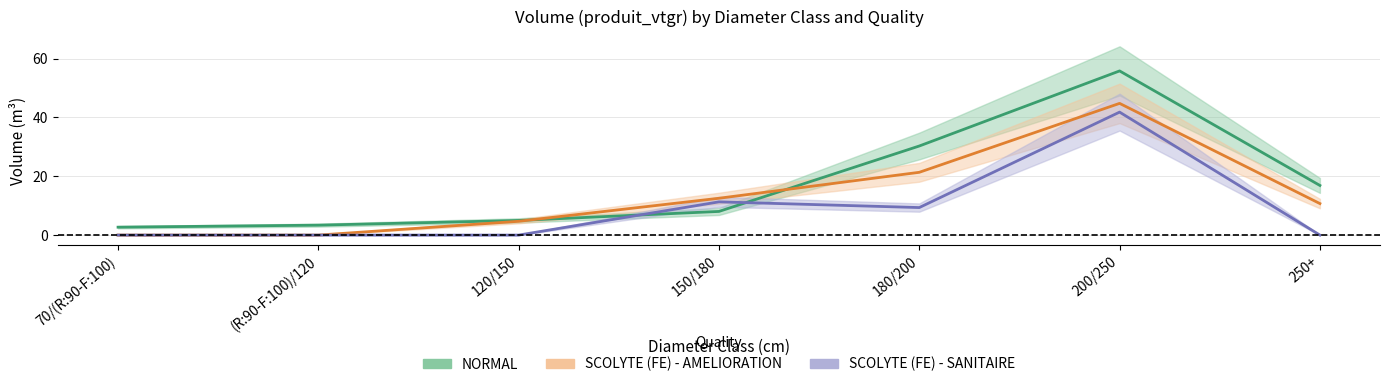

After their last crossing, which series has the higher values: NORMAL or SCOLYTE (FE) - SANITAIRE?

NORMAL